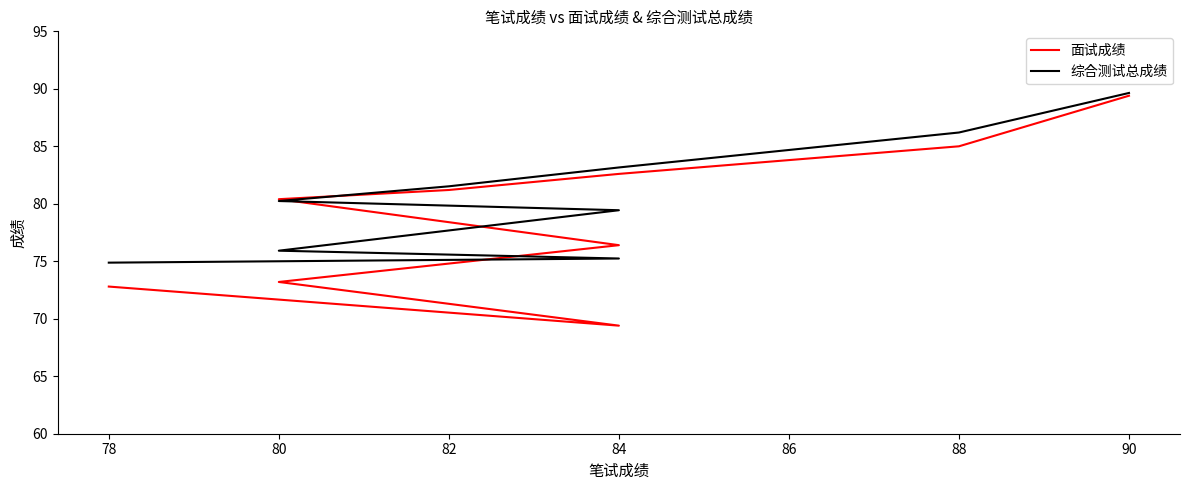

Which series has the largest range (max minus min)?

面试成绩